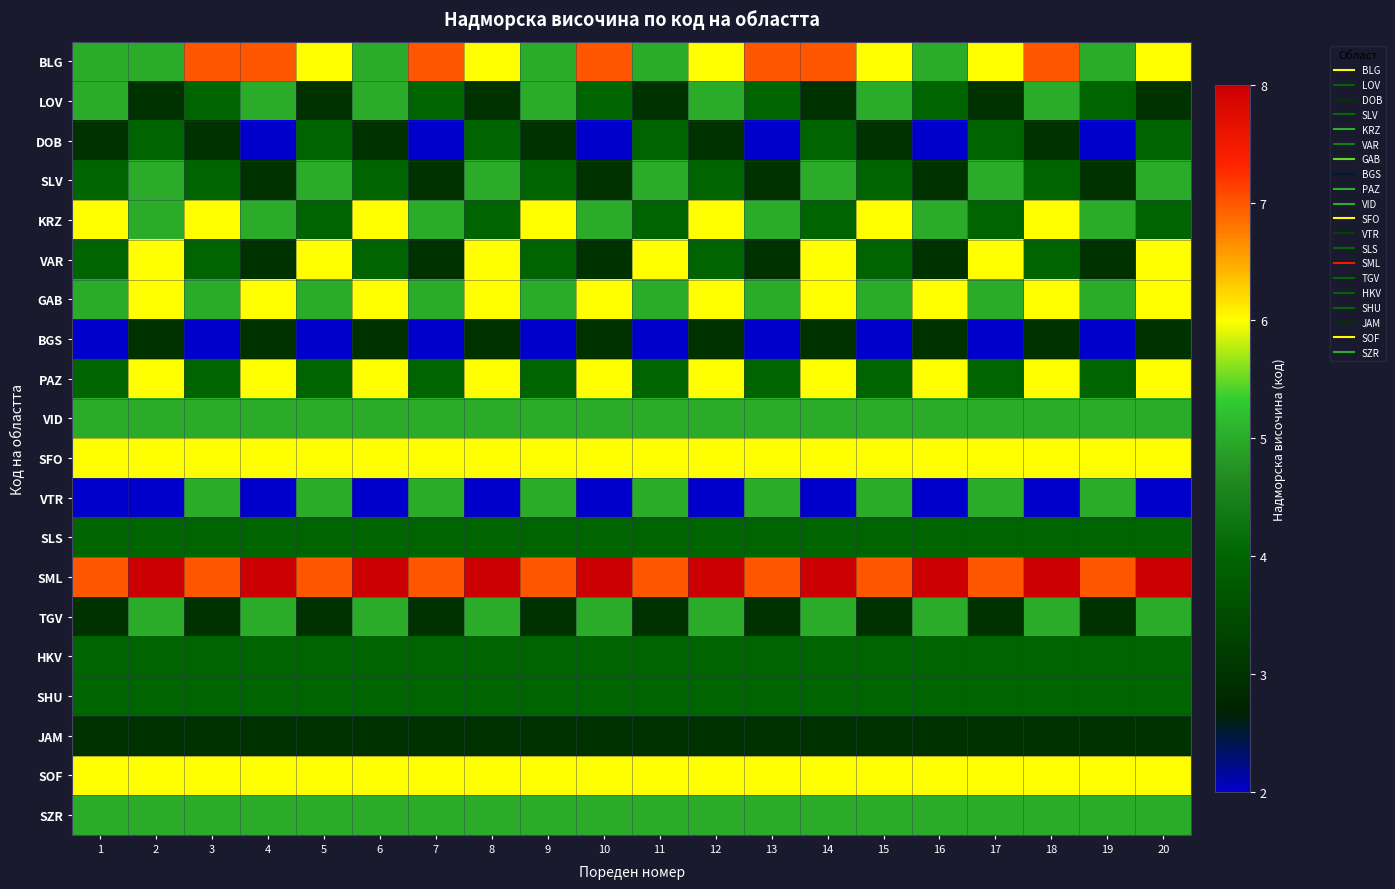

List the series in order of their peak value, highest first.

SML, BLG, KRZ, VAR, GAB, PAZ, SFO, SOF, LOV, SLV, VID, VTR, TGV, SZR, DOB, SLS, HKV, SHU, BGS, JAM